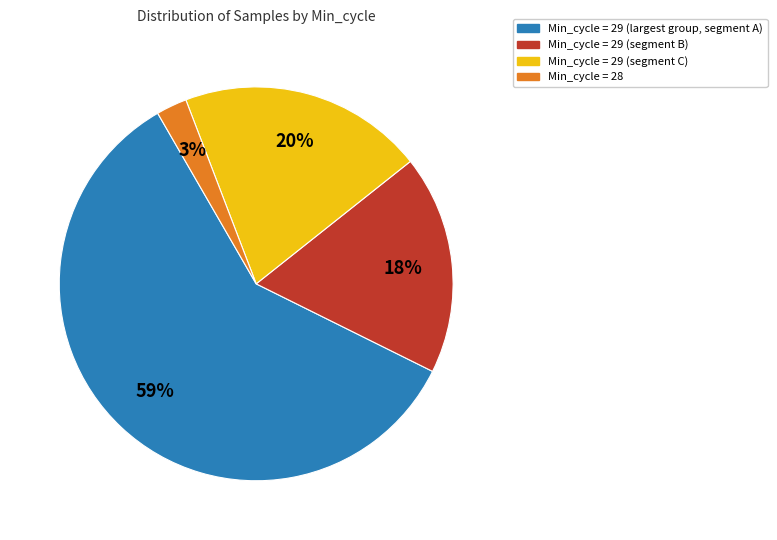

To the nearest percent, what is the average slice percentage?

25%